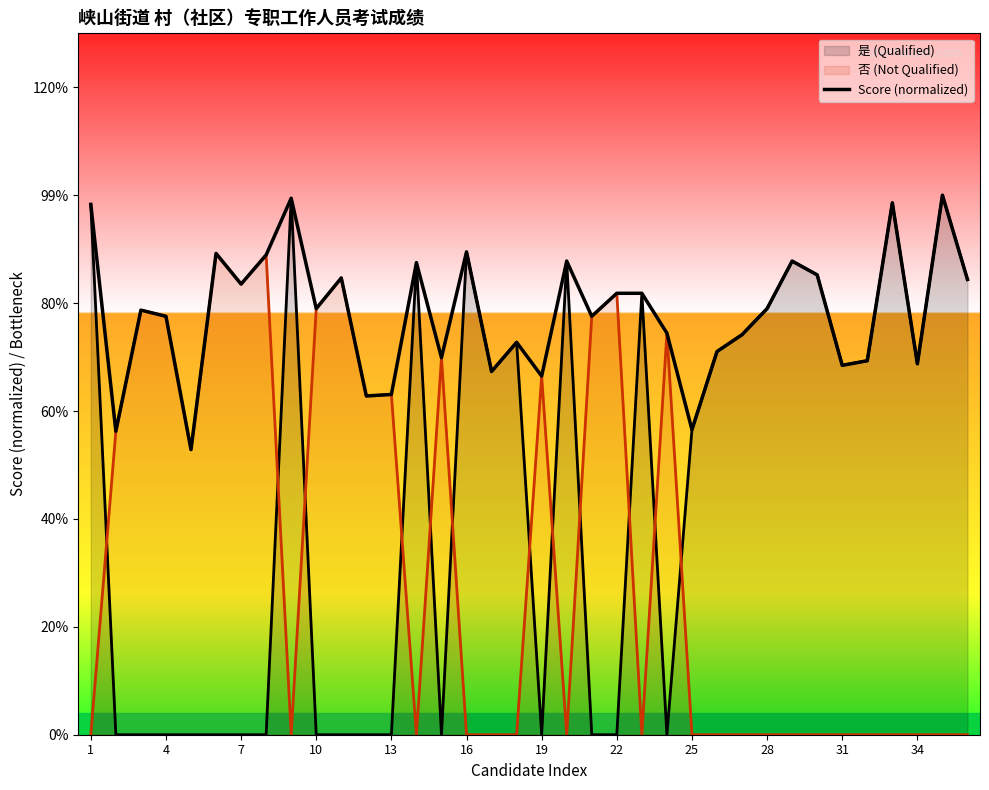

Between 35 and 14, which is larger?

35